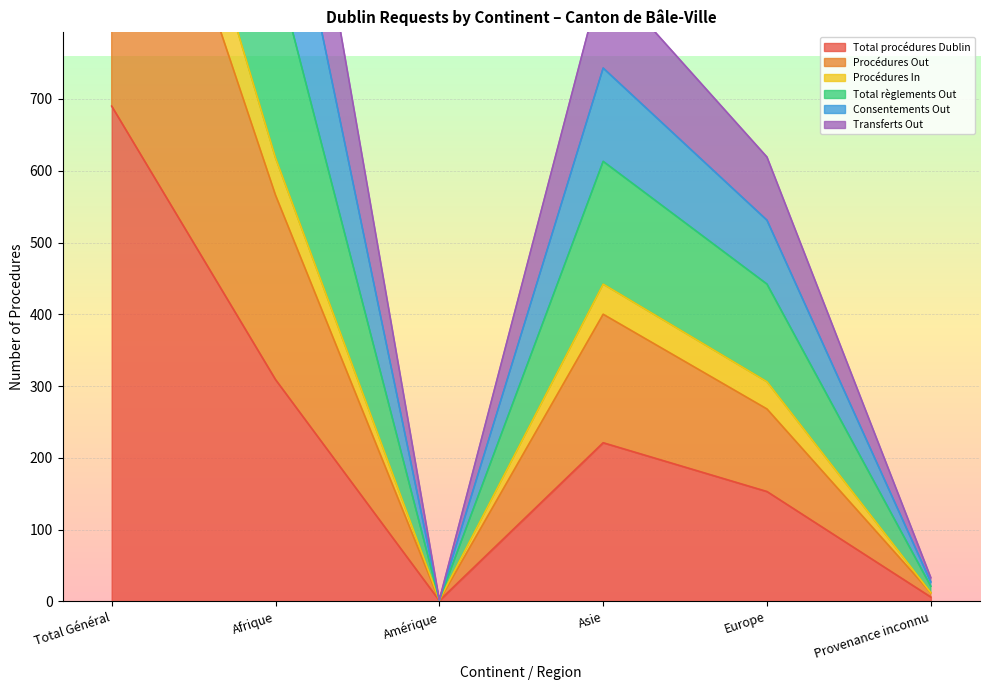

What is the difference between the maximum and minimum values in the Total règlements Out series?

2406